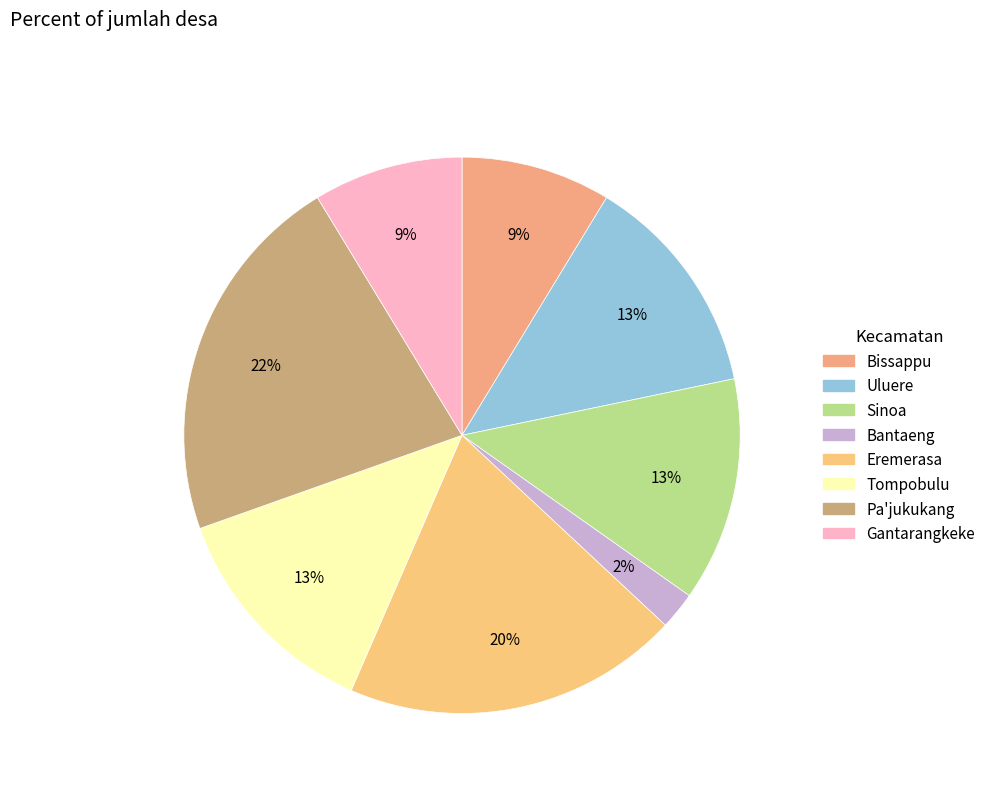

Is it true that Pa'jukukang is 16% of the pie?

False